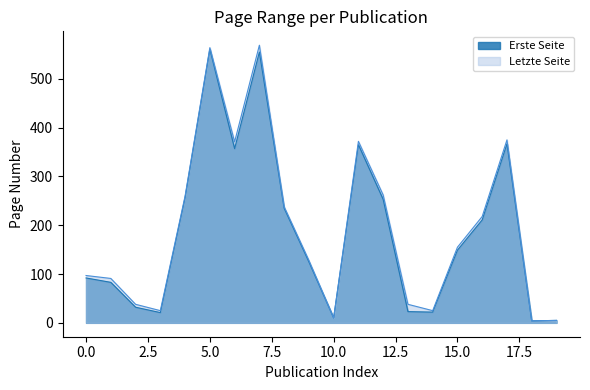

Which series has the largest range (max minus min)?

Letzte Seite